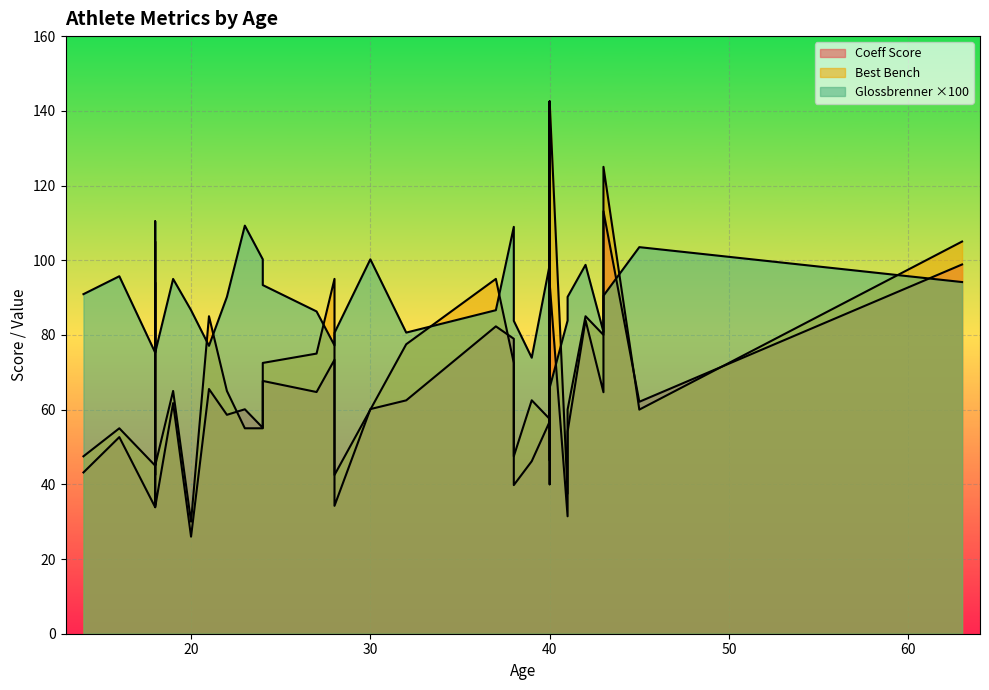

Between 27 and 18, which is larger?

18